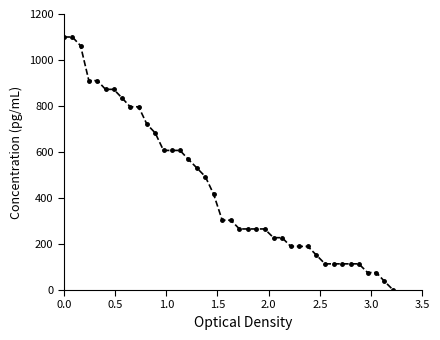

What is the value of the 8th point from the left?

834.5